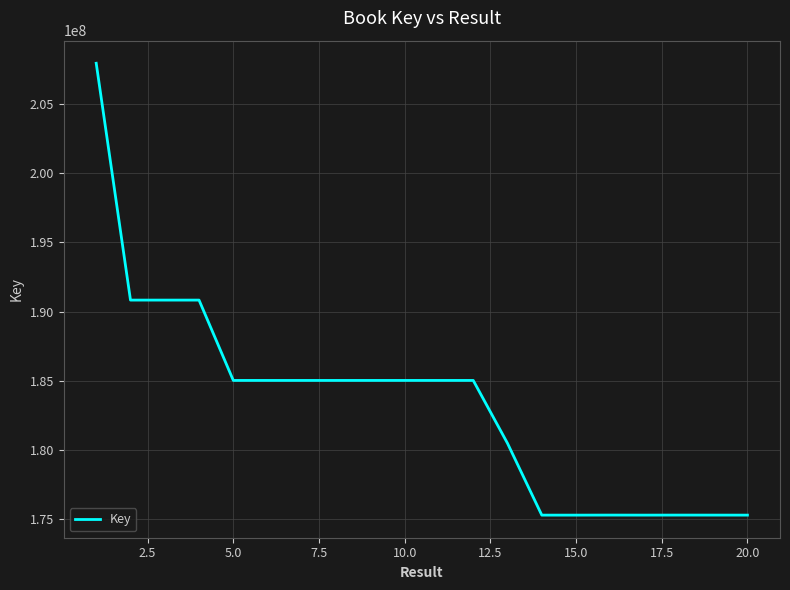

What is the difference between the maximum and minimum values?

32638360